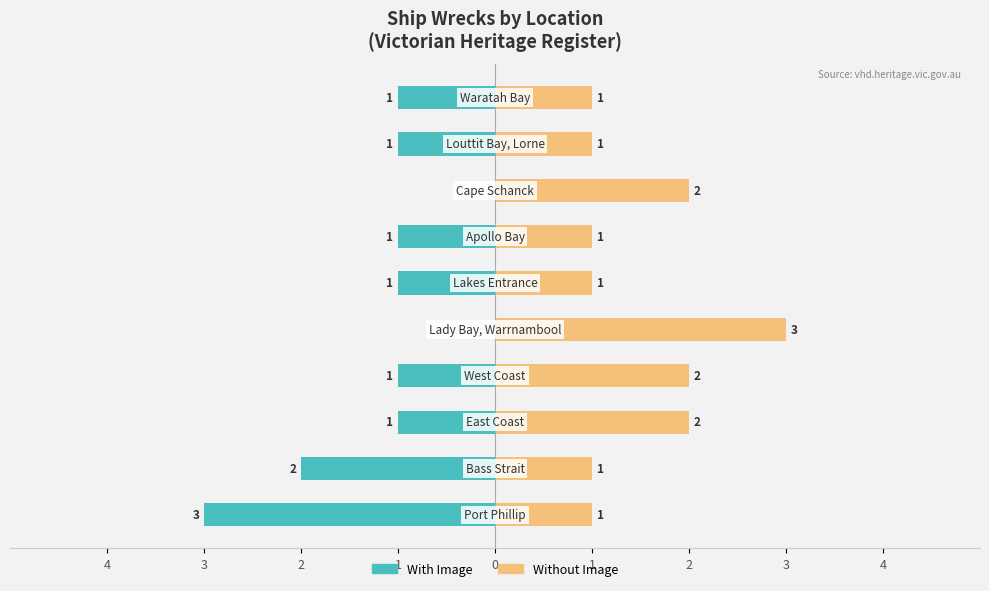

Which series has the largest total across all categories?

Without Image